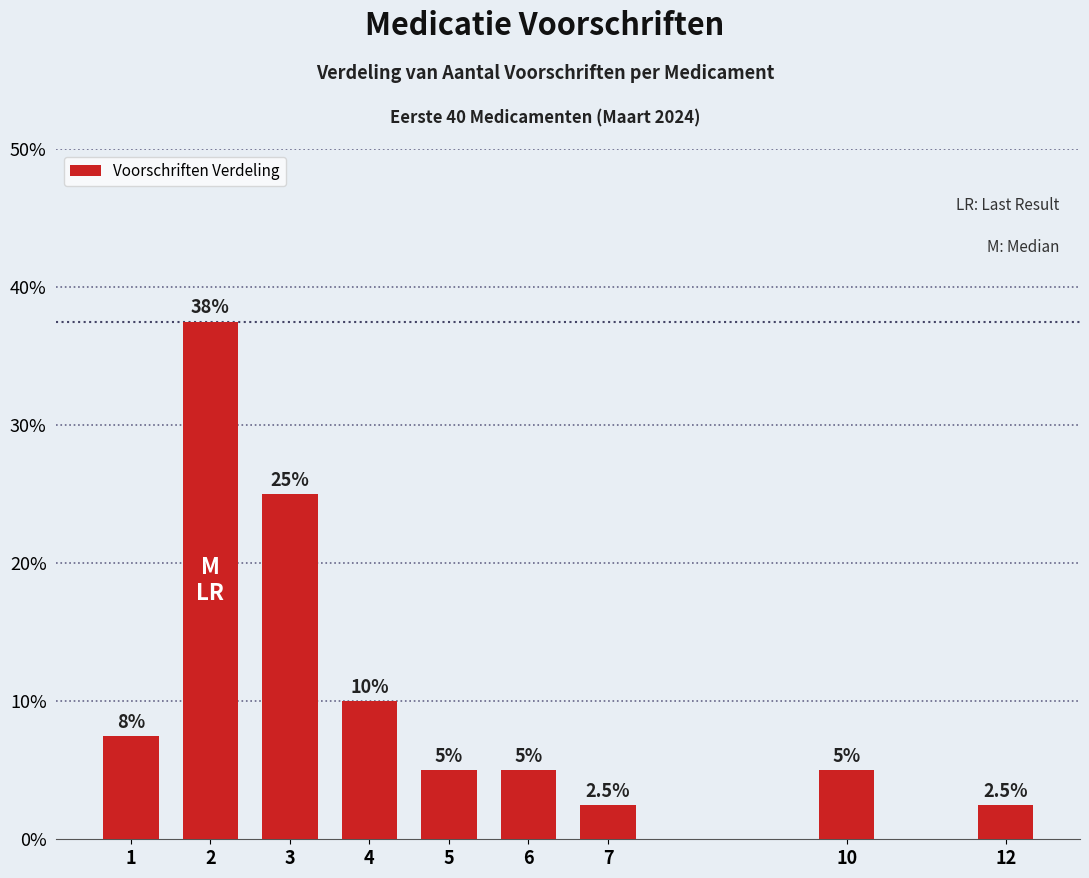

Between 2 and 6, which is larger?

2